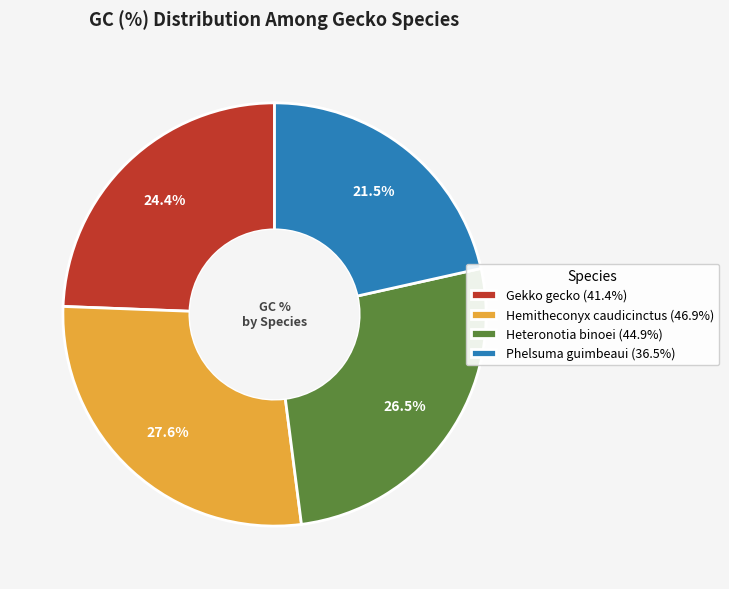

Approximately how many times larger is the value at Hemitheconyx caudicinctus (46.9%) compared to Gekko gecko (41.4%)?

1.1